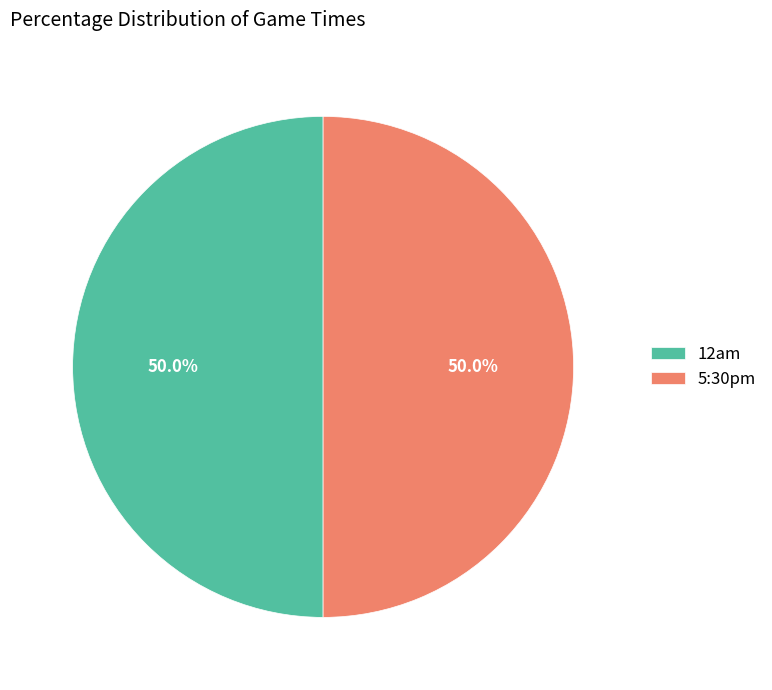

To the nearest percent, what percentage of the pie is 5:30pm?

50%